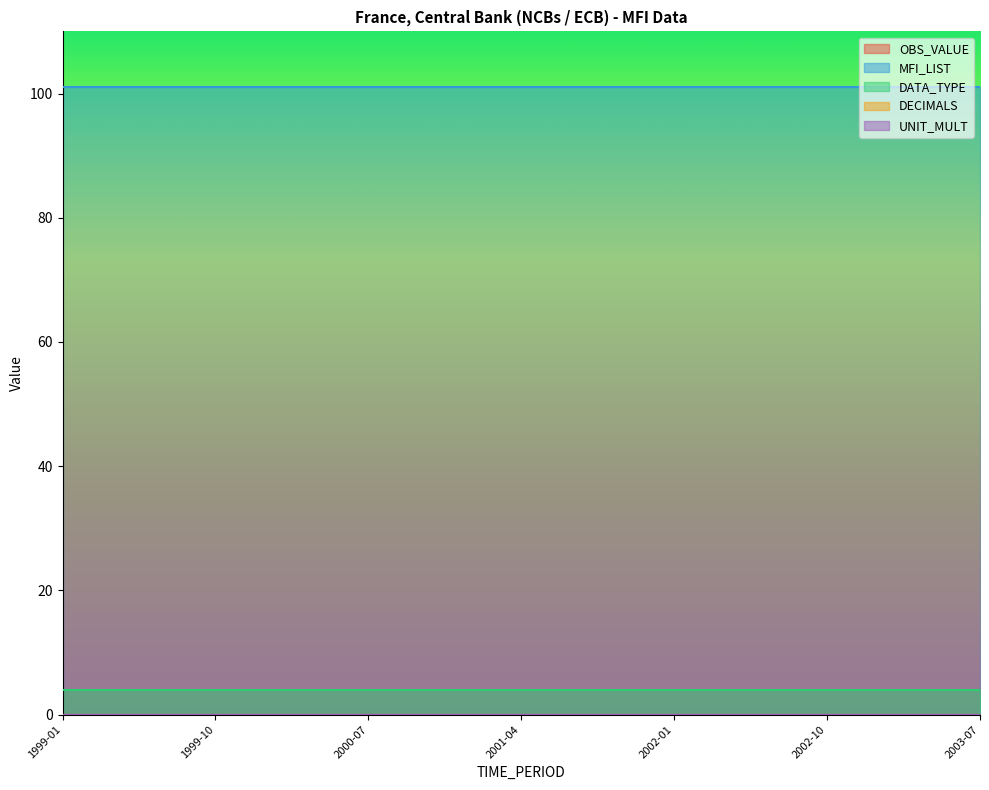

Reading left to right, list all the values displayed in this chart.

OBS_VALUE: 1999-01=0	1999-04=0	1999-07=0	1999-10=0	2000-01=0	2000-04=0	2000-07=0	2000-10=0	2001-01=0	2001-04=0	2001-07=0	2001-10=0	2002-01=0	2002-04=0	2002-07=0	2002-10=0	2003-01=0	2003-04=0	2003-07=0
MFI_LIST: 1999-01=101	1999-04=101	1999-07=101	1999-10=101	2000-01=101	2000-04=101	2000-07=101	2000-10=101	2001-01=101	2001-04=101	2001-07=101	2001-10=101	2002-01=101	2002-04=101	2002-07=101	2002-10=101	2003-01=101	2003-04=101	2003-07=101
DATA_TYPE: 1999-01=4	1999-04=4	1999-07=4	1999-10=4	2000-01=4	2000-04=4	2000-07=4	2000-10=4	2001-01=4	2001-04=4	2001-07=4	2001-10=4	2002-01=4	2002-04=4	2002-07=4	2002-10=4	2003-01=4	2003-04=4	2003-07=4
DECIMALS: 1999-01=0	1999-04=0	1999-07=0	1999-10=0	2000-01=0	2000-04=0	2000-07=0	2000-10=0	2001-01=0	2001-04=0	2001-07=0	2001-10=0	2002-01=0	2002-04=0	2002-07=0	2002-10=0	2003-01=0	2003-04=0	2003-07=0
UNIT_MULT: 1999-01=0	1999-04=0	1999-07=0	1999-10=0	2000-01=0	2000-04=0	2000-07=0	2000-10=0	2001-01=0	2001-04=0	2001-07=0	2001-10=0	2002-01=0	2002-04=0	2002-07=0	2002-10=0	2003-01=0	2003-04=0	2003-07=0